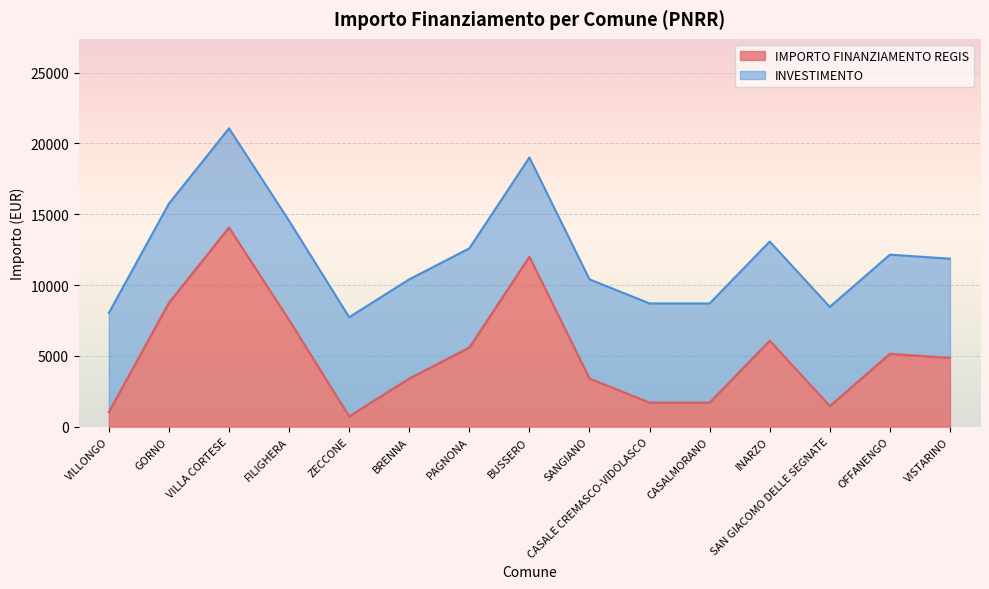

The value at VILLONGO is 1029. True or false?

True